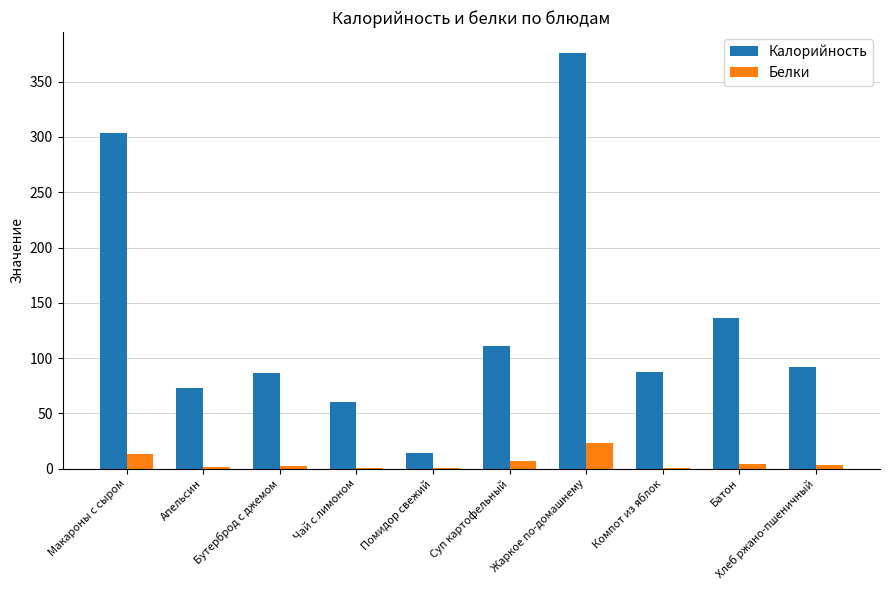

What is the sum of all Калорийность values?

1340.5